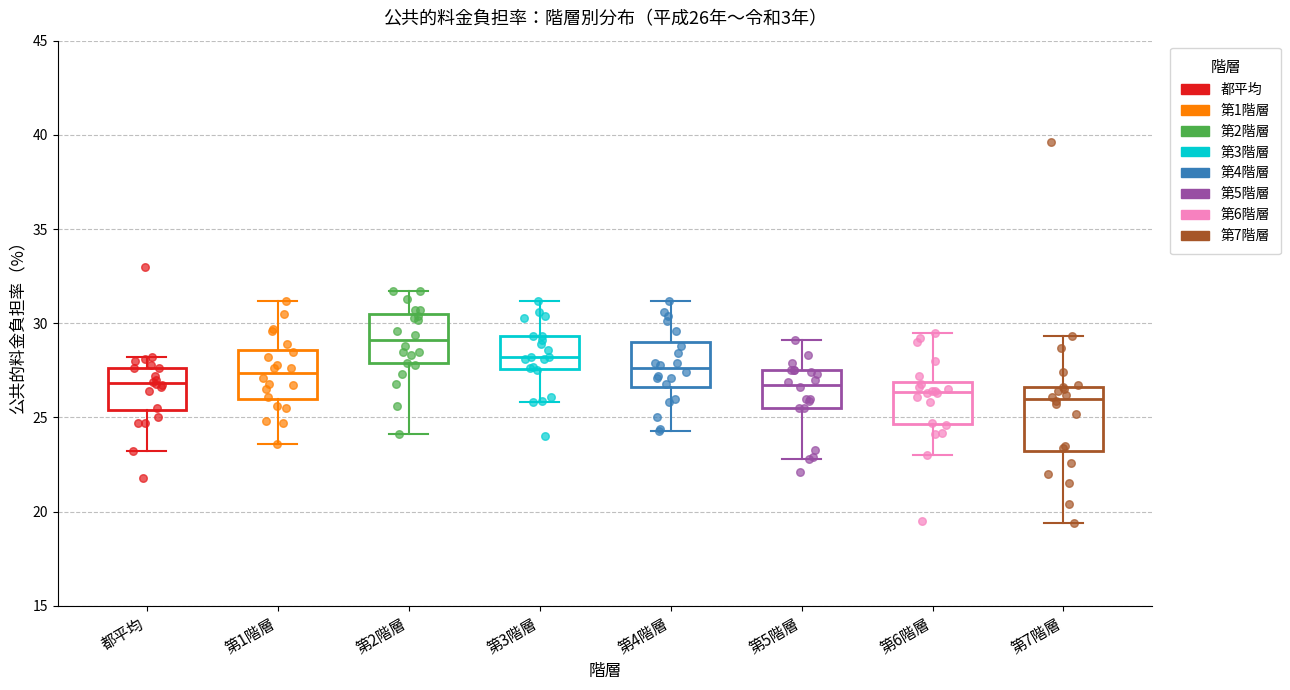

Which box is the tallest, from its lower edge to its upper edge?

第7階層